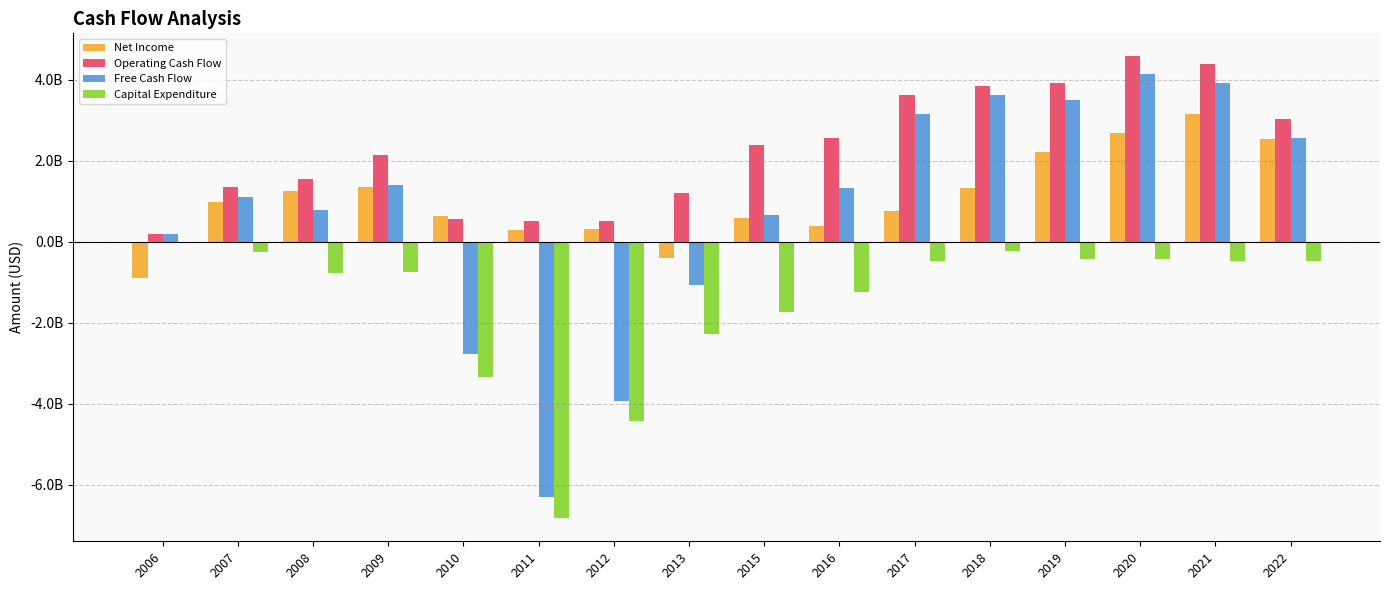

List the series in order of their peak value, lowest first.

Capital Expenditure, Net Income, Free Cash Flow, Operating Cash Flow